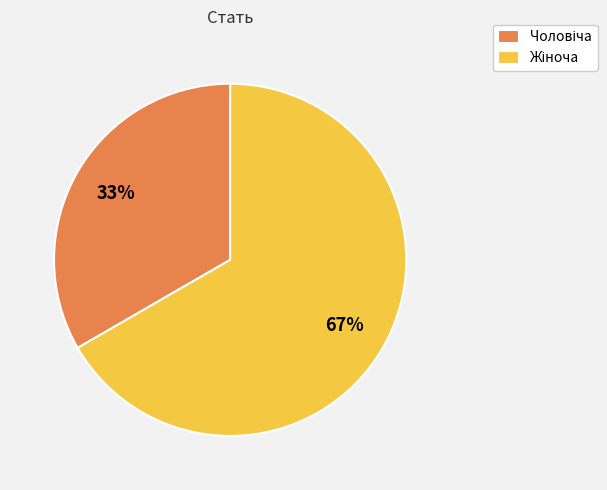

Is there a majority slice in this chart?

Yes